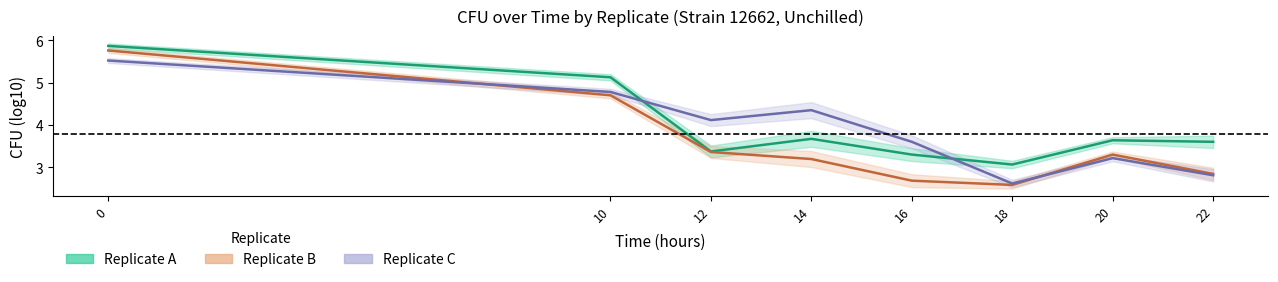

Where is Replicate B nearest to the value 4?

12